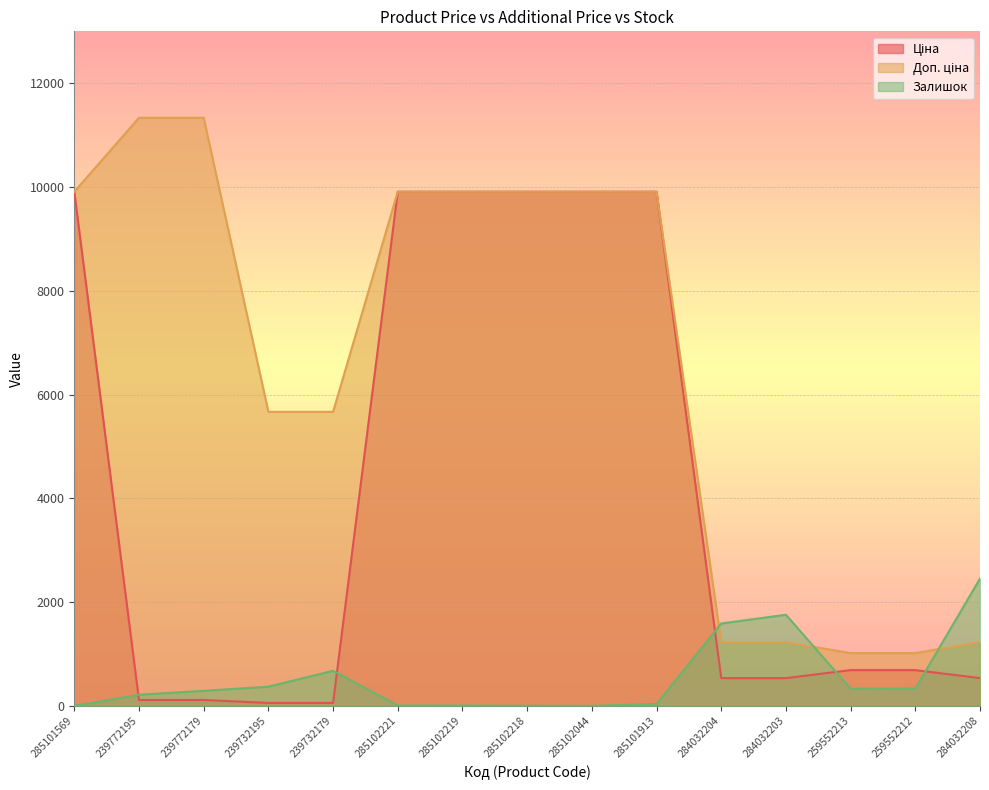

The value of Залишок at 285102218 is 4.9. True or false?

False